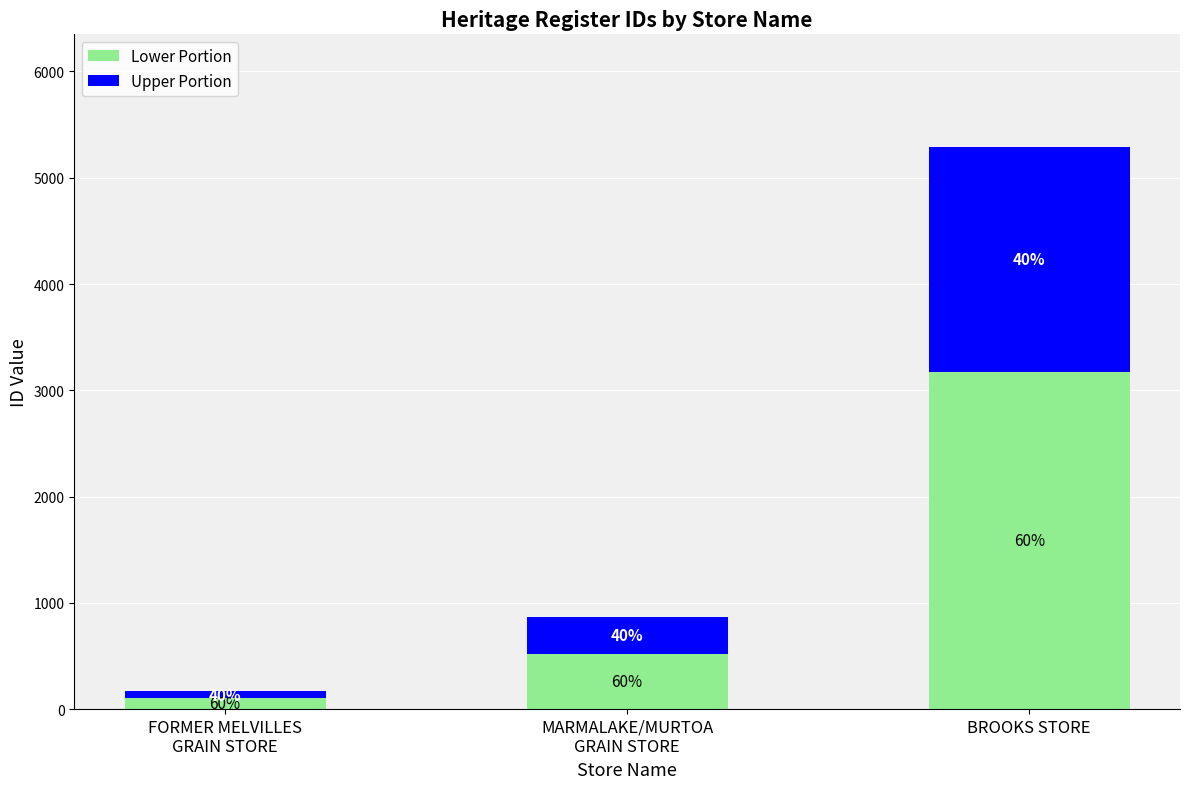

Are the bars grouped side by side (vs. stacked)?

No